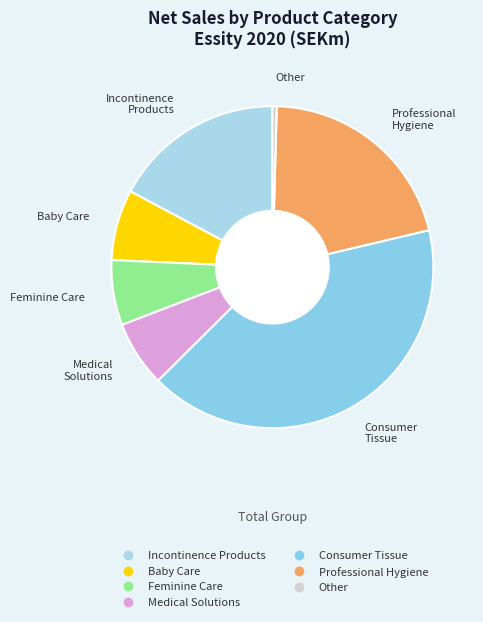

Is it true that Incontinence Products is 17% of the pie?

True